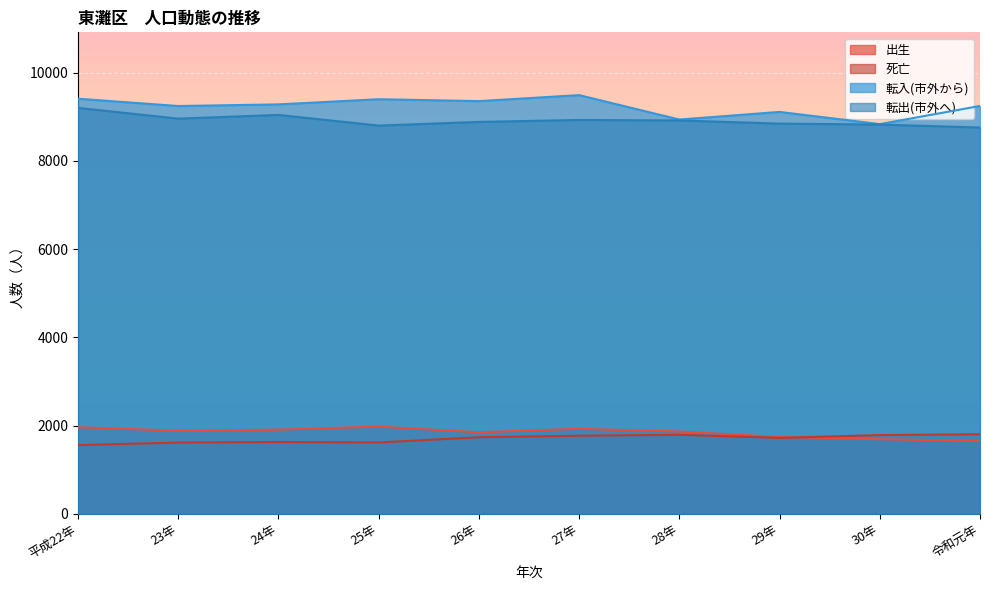

At which label does 転出(市外へ) first exceed 8918?

平成22年